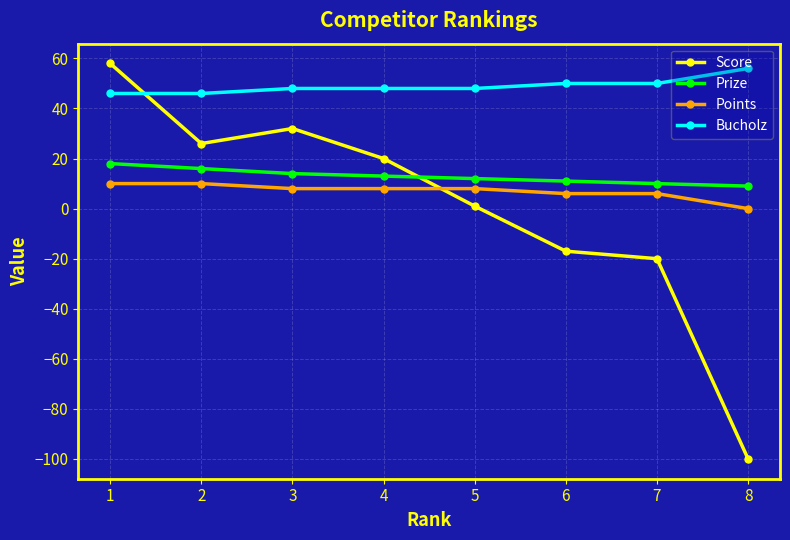

At how many categories does at least one series exceed 0?

8